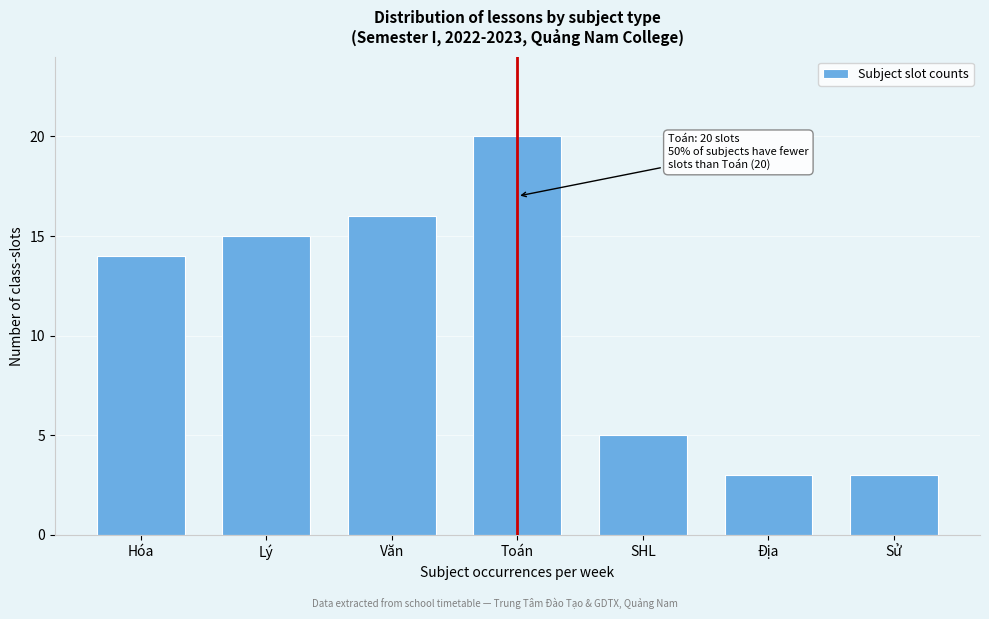

Reading left to right, transcribe all the data shown in this chart.

Hóa=14	Lý=15	Văn=16	Toán=20	SHL=5	Địa=3	Sử=3